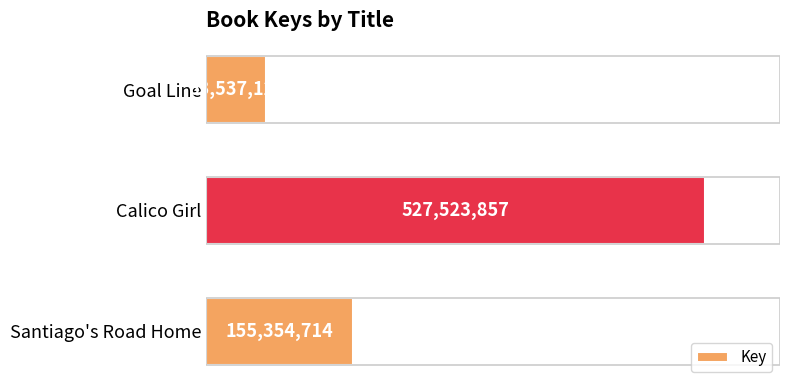

Are the bars horizontal?

Yes